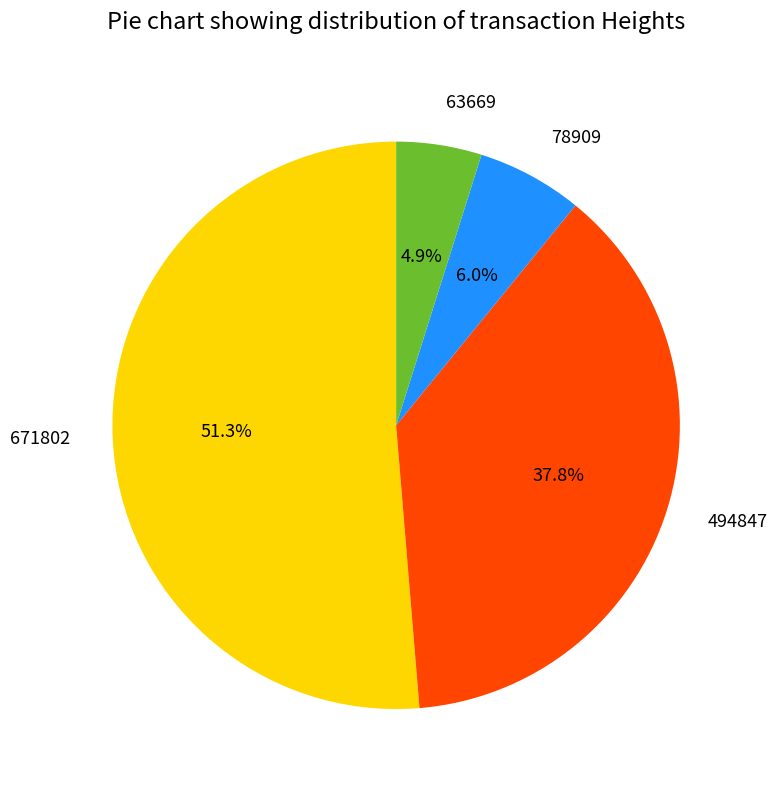

Between 63669 and 671802, which is larger?

671802